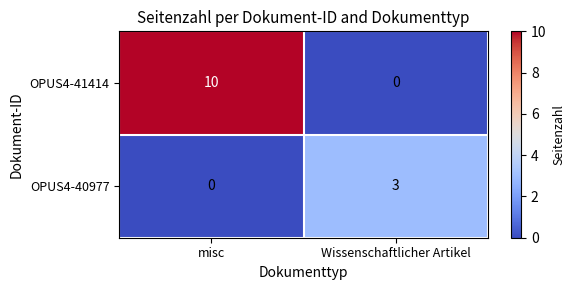

Which series changed the most between misc and Wissenschaftlicher Artikel?

OPUS4-41414